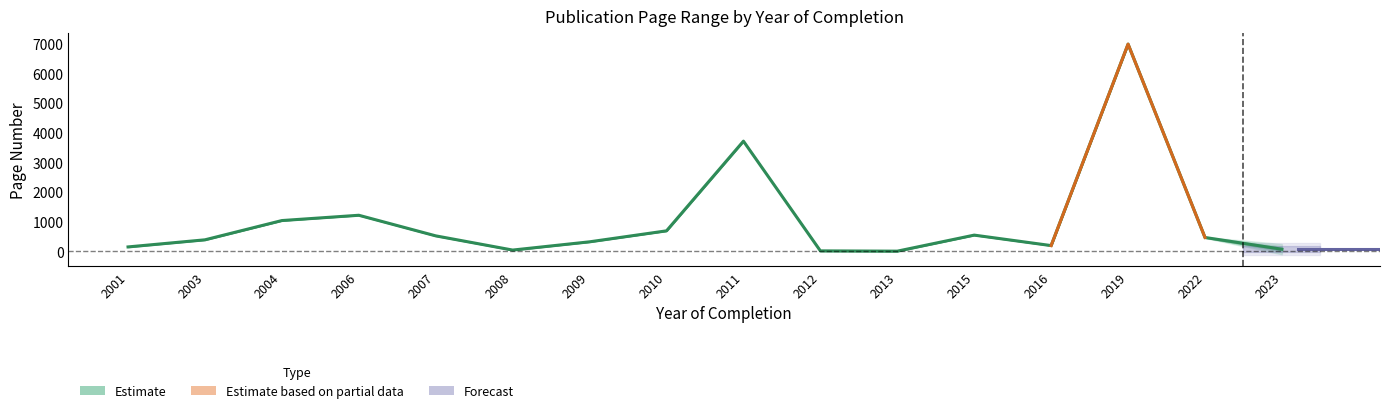

How many values are below 466?

8